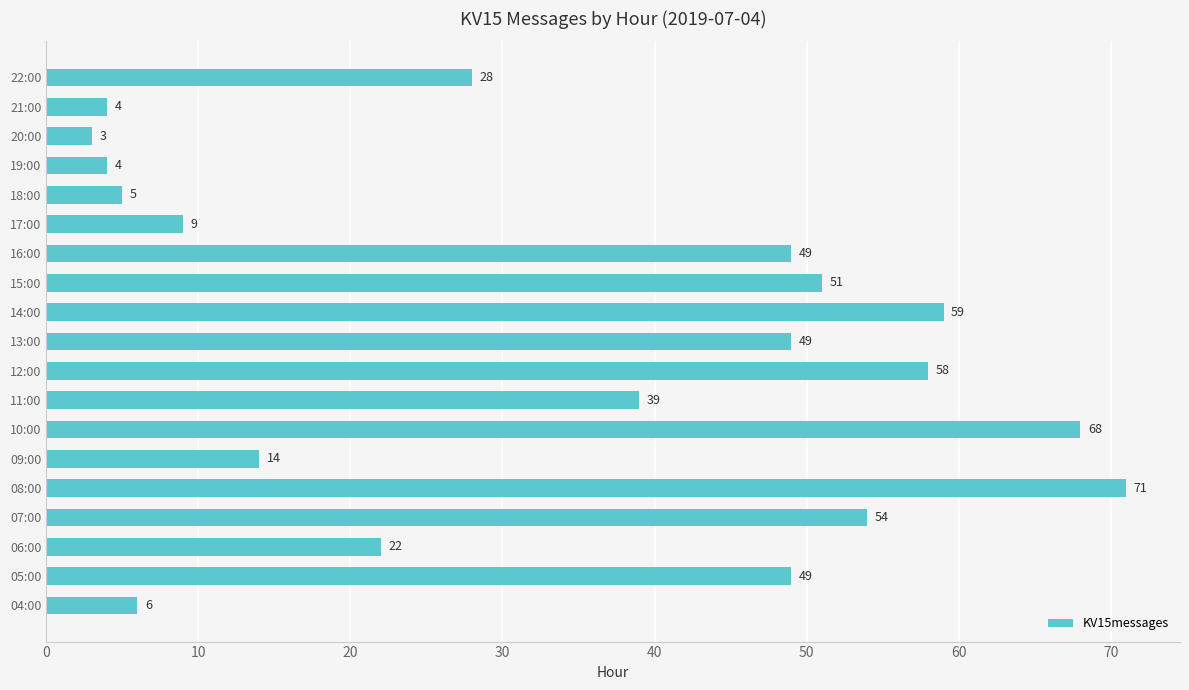

What is the change in value from 14:00 to 21:00?

-55